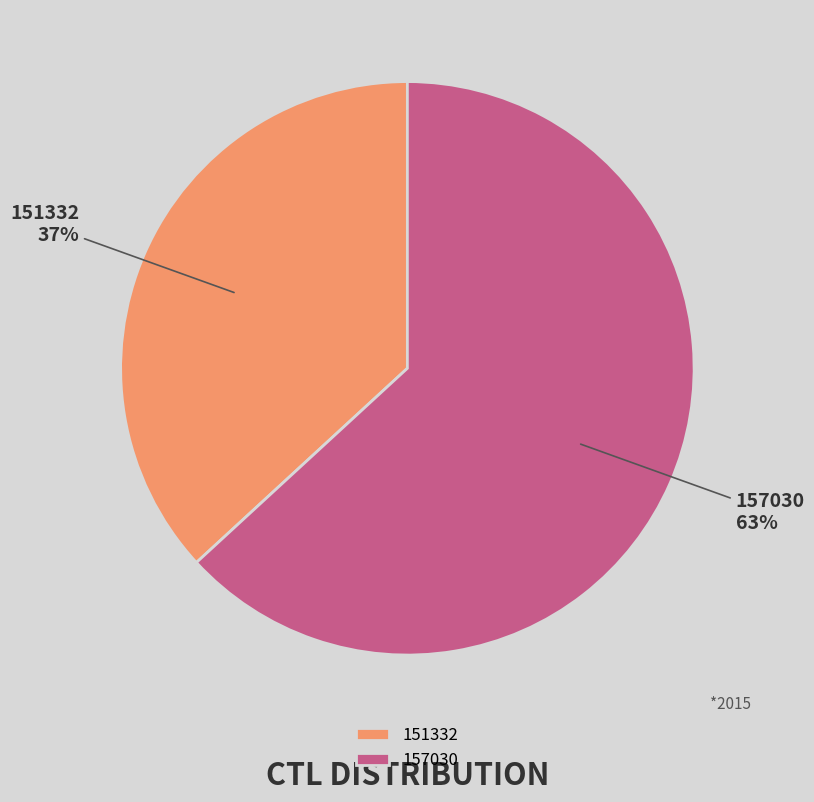

The 157030 slice represents 55% of the pie. True or false?

False